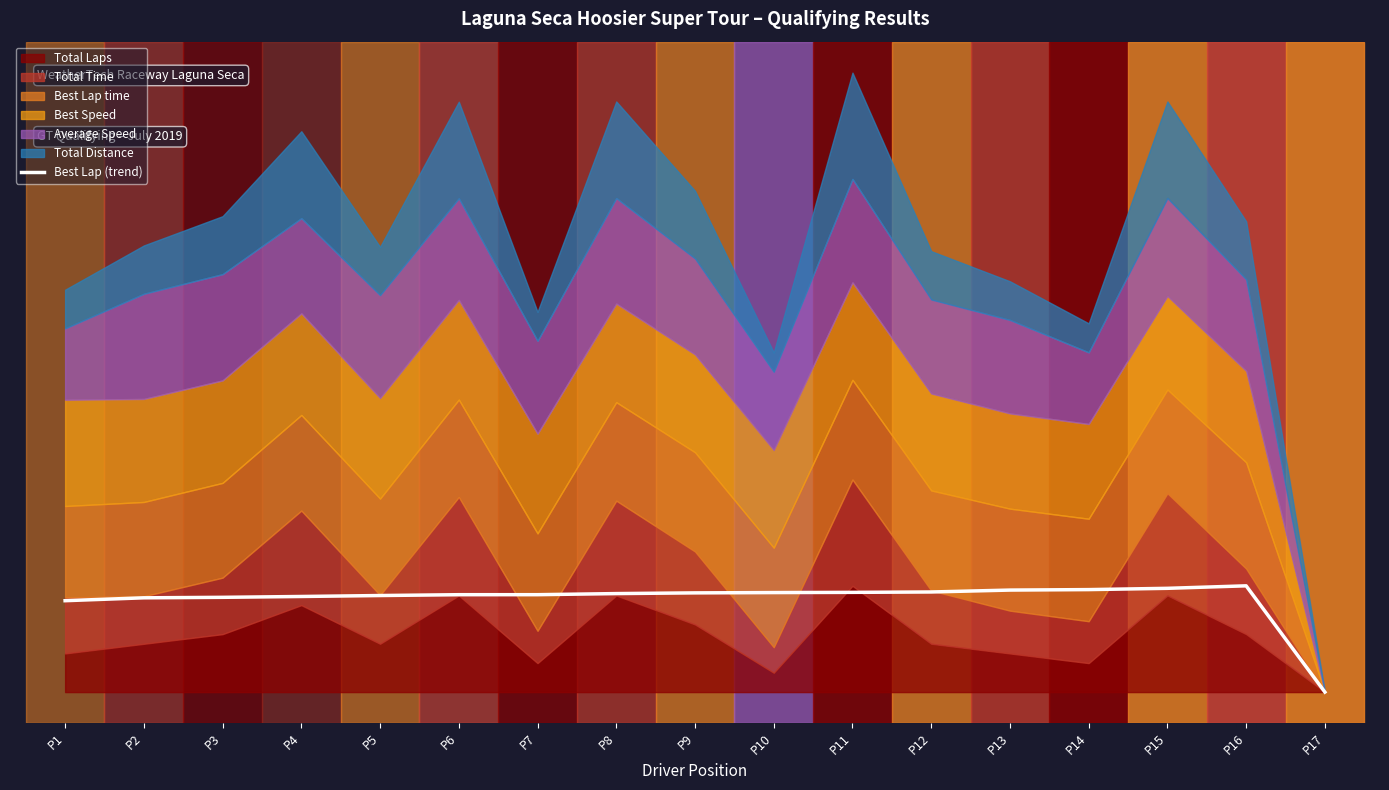

What is the difference between the second highest and minimum values?

1.0